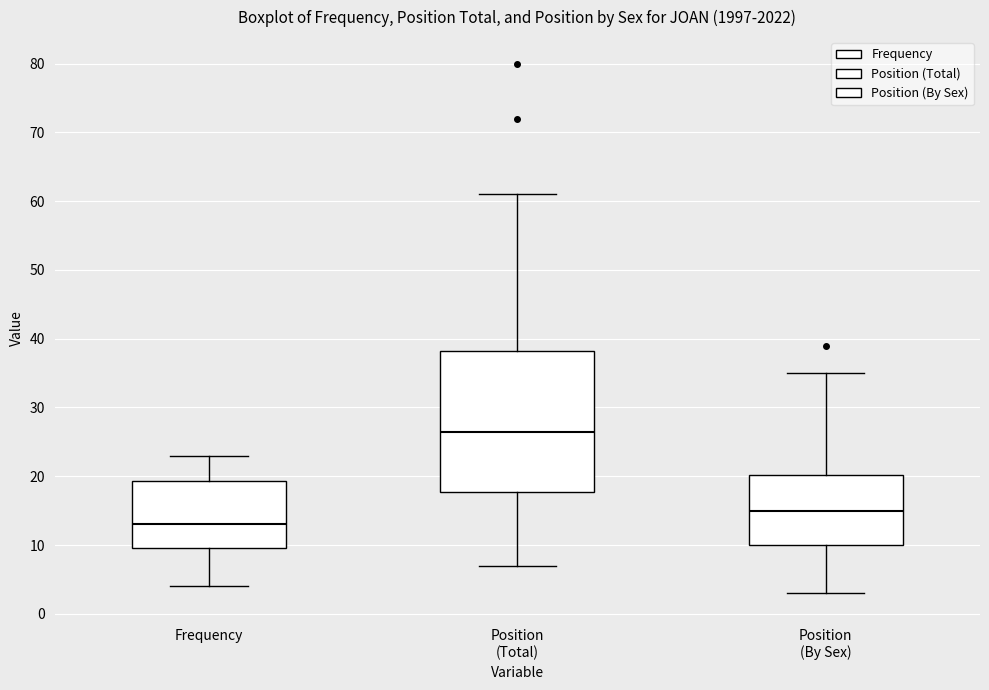

Where is the lower edge of the box for Position (Total) on the y-axis? The values are not printed on the chart, so give them approximately, as read against the axis.

18